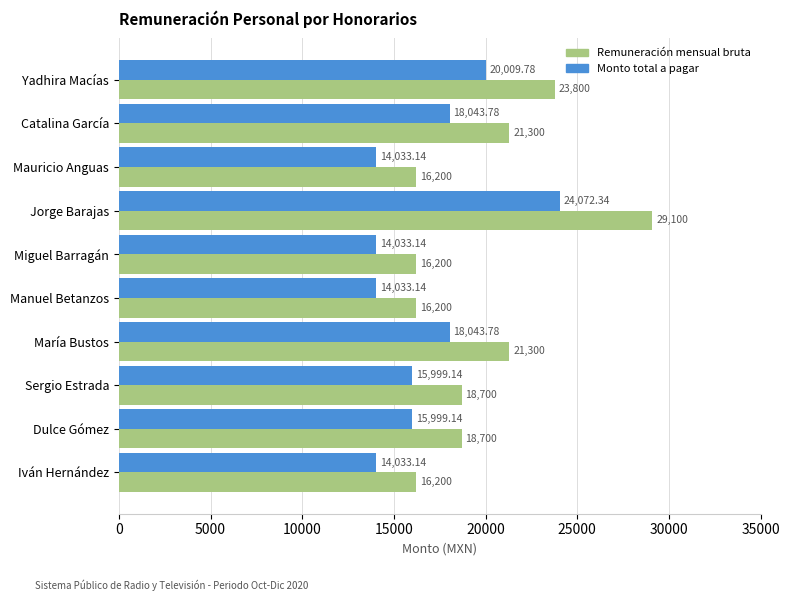

What is the average value of the Monto total a pagar series?

16830.1